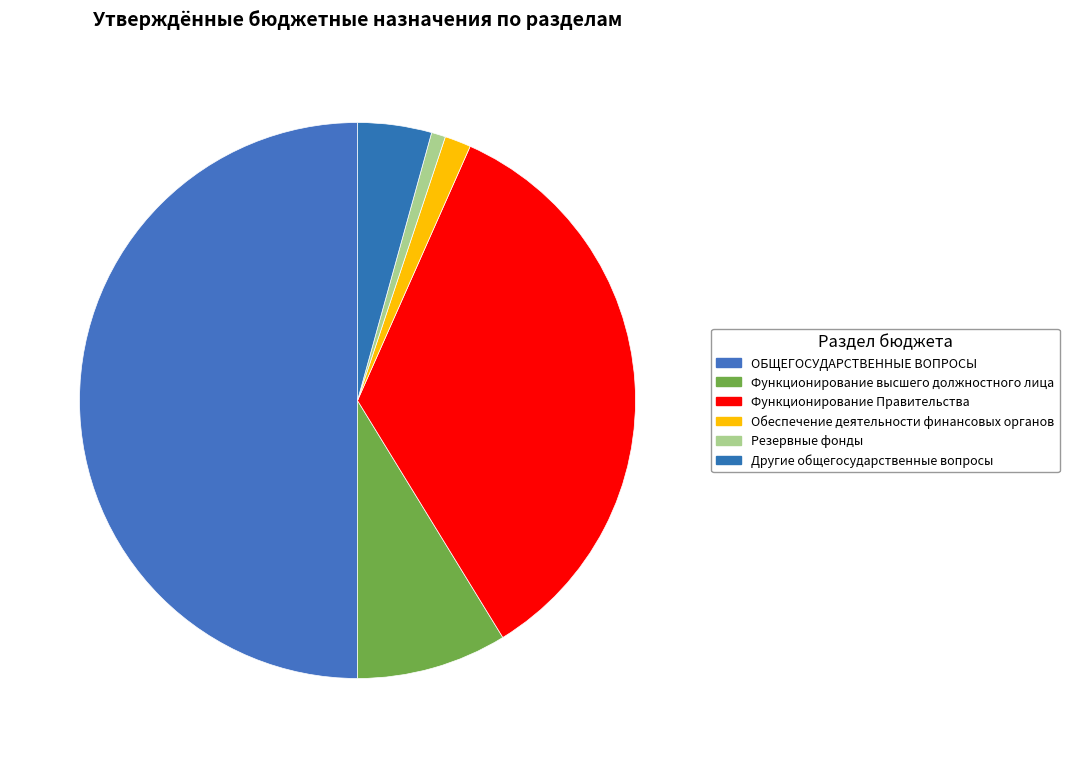

Does any single category account for the majority?

No